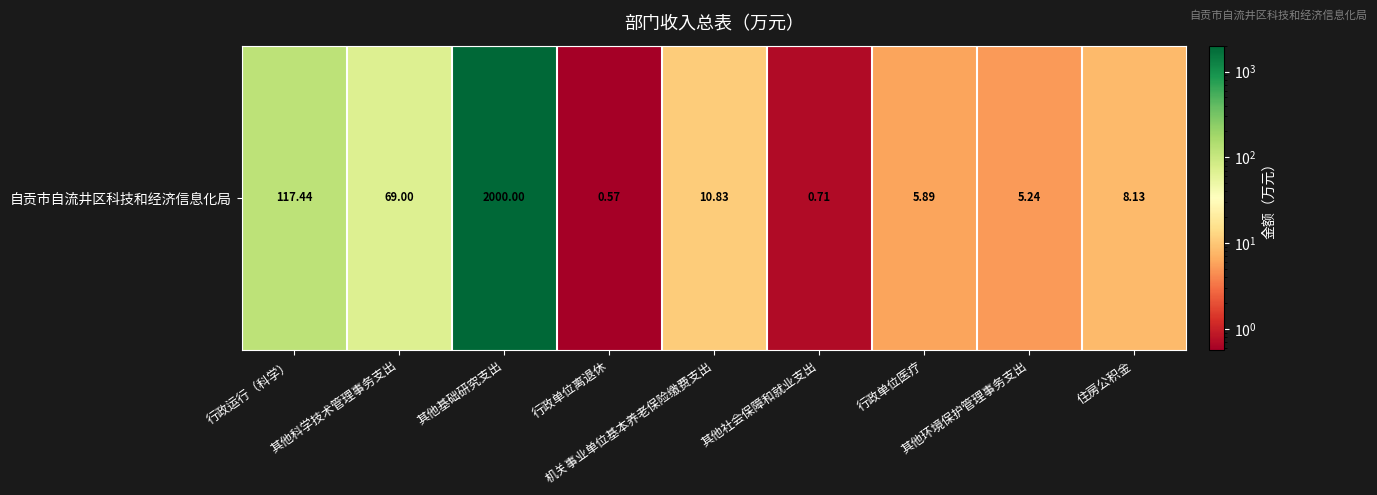

Which category has the highest value across all series?

其他基础研究支出